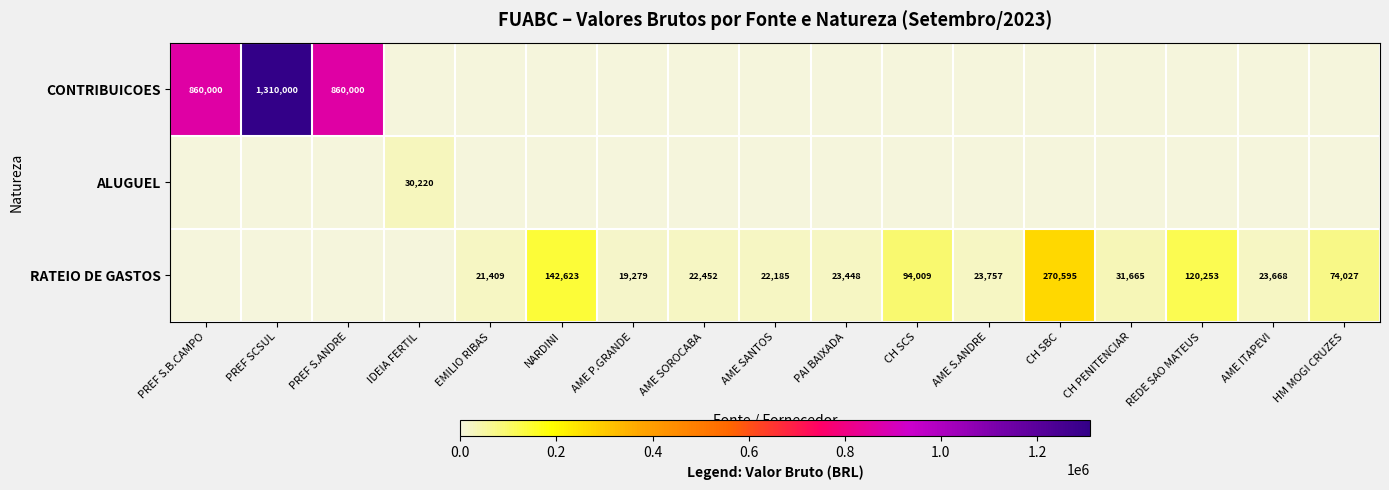

What is the difference between the RATEIO DE GASTOS values at HM MOGI CRUZES and CH SCS?

19982